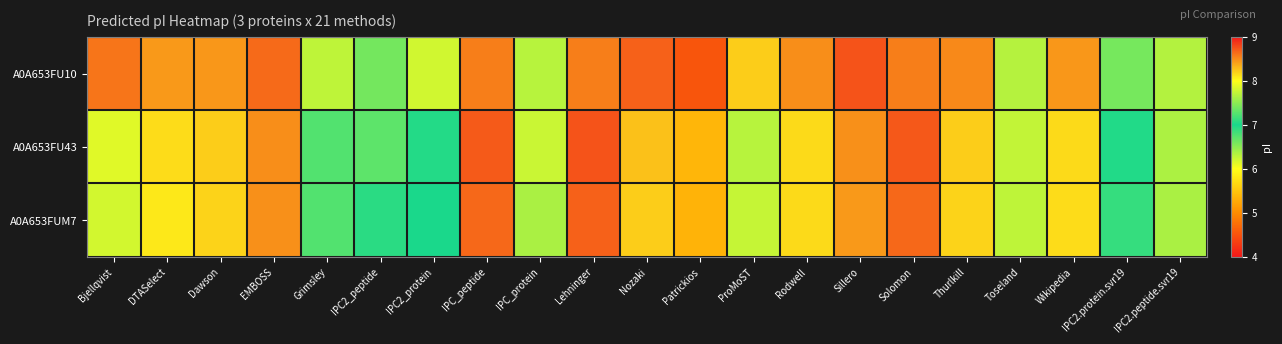

Between Nozaki and Rodwell, which is larger?

Nozaki